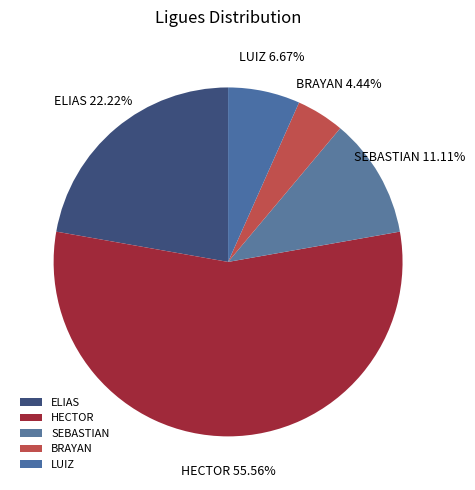

Which category has the biggest portion of the pie?

HECTOR